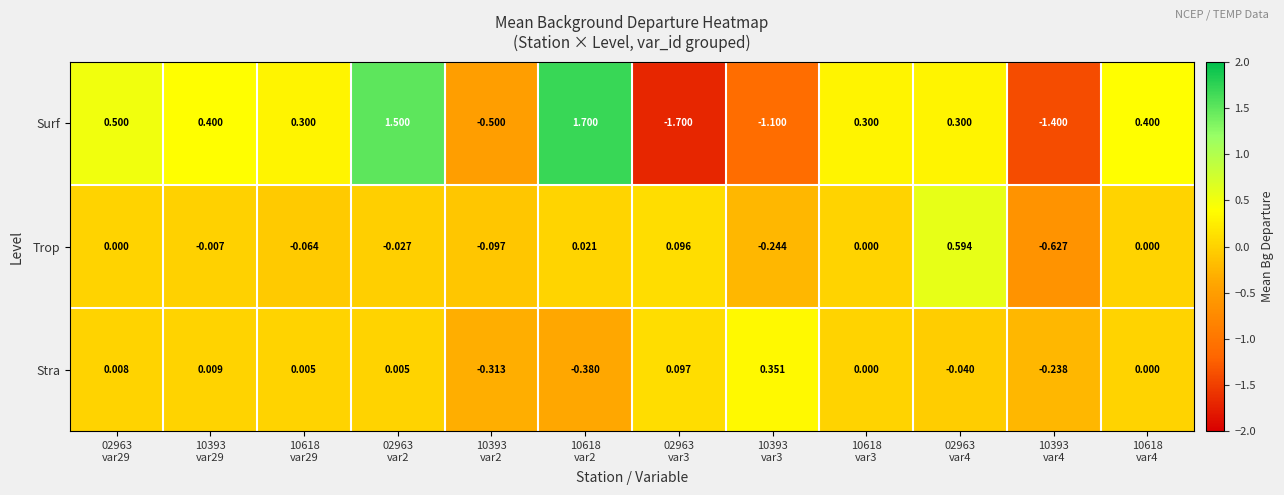

How many categories are shown in the chart?

12